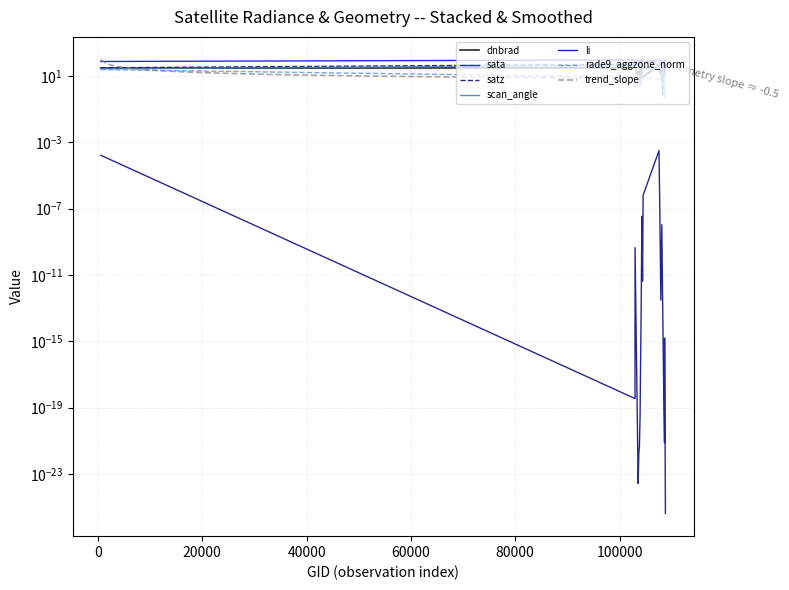

After their last crossing, which series has the higher values: rade9_aggzone_norm or dnbrad?

dnbrad